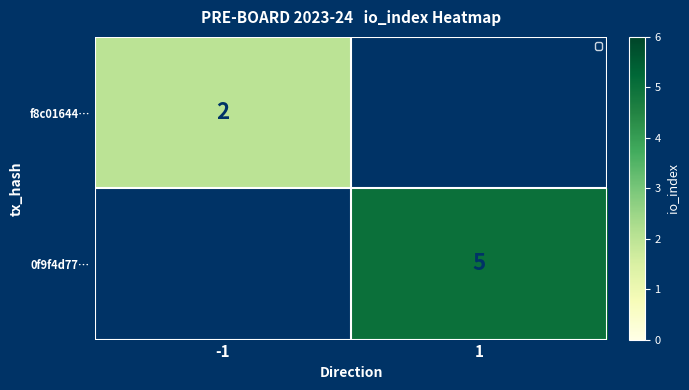

True or false: 0f9f4d77… has a value of 5 at 1.

True